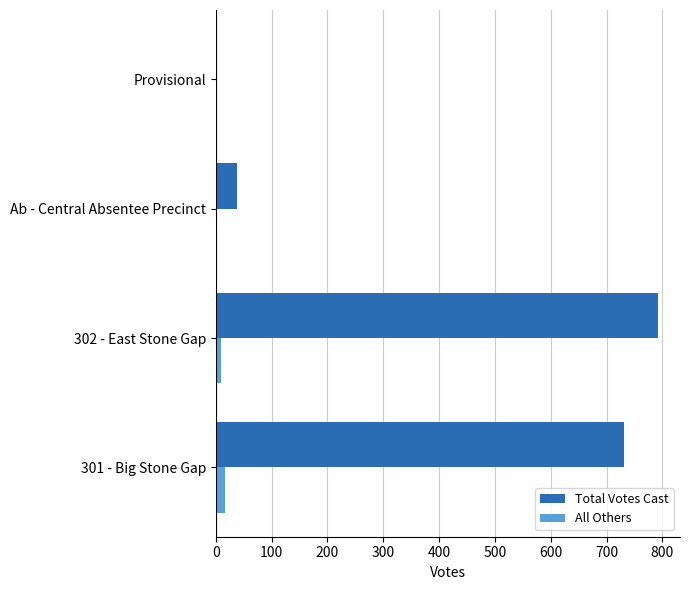

What is the sum of all Total Votes Cast values?

1562